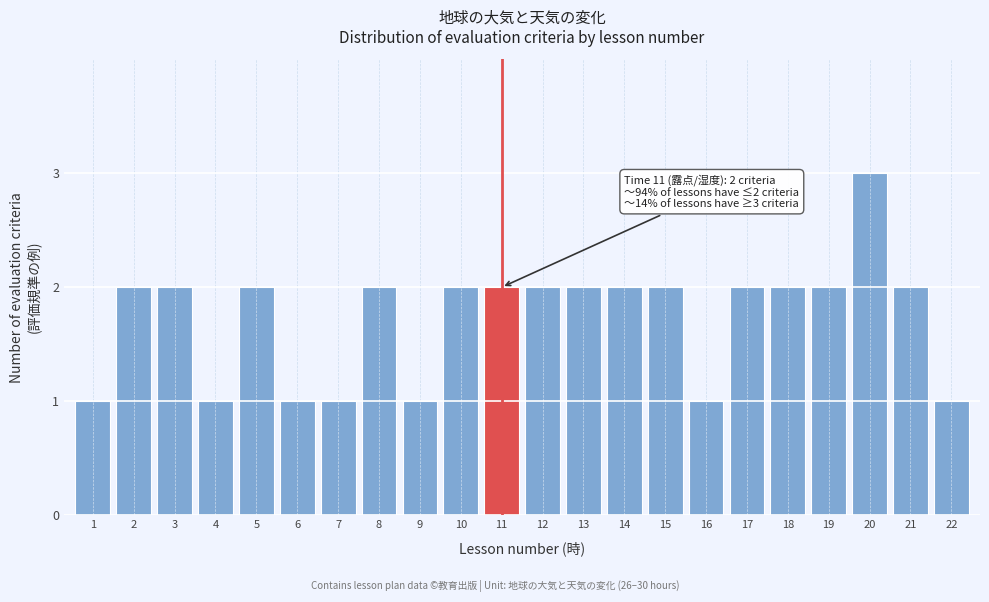

Reading right to left, transcribe all the data shown in this chart.

22=1	21=2	20=3	19=2	18=2	17=2	16=1	15=2	14=2	13=2	12=2	11=2	10=2	9=1	8=2	7=1	6=1	5=2	4=1	3=2	2=2	1=1